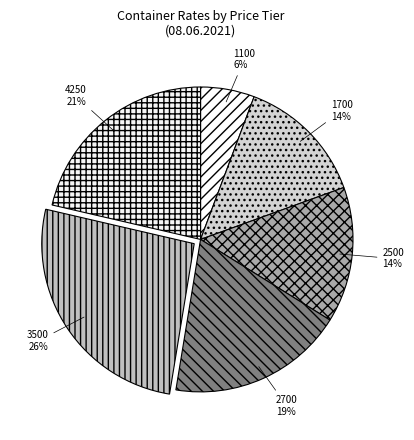

What percentage is the 2500 slice, to the nearest percent?

14%